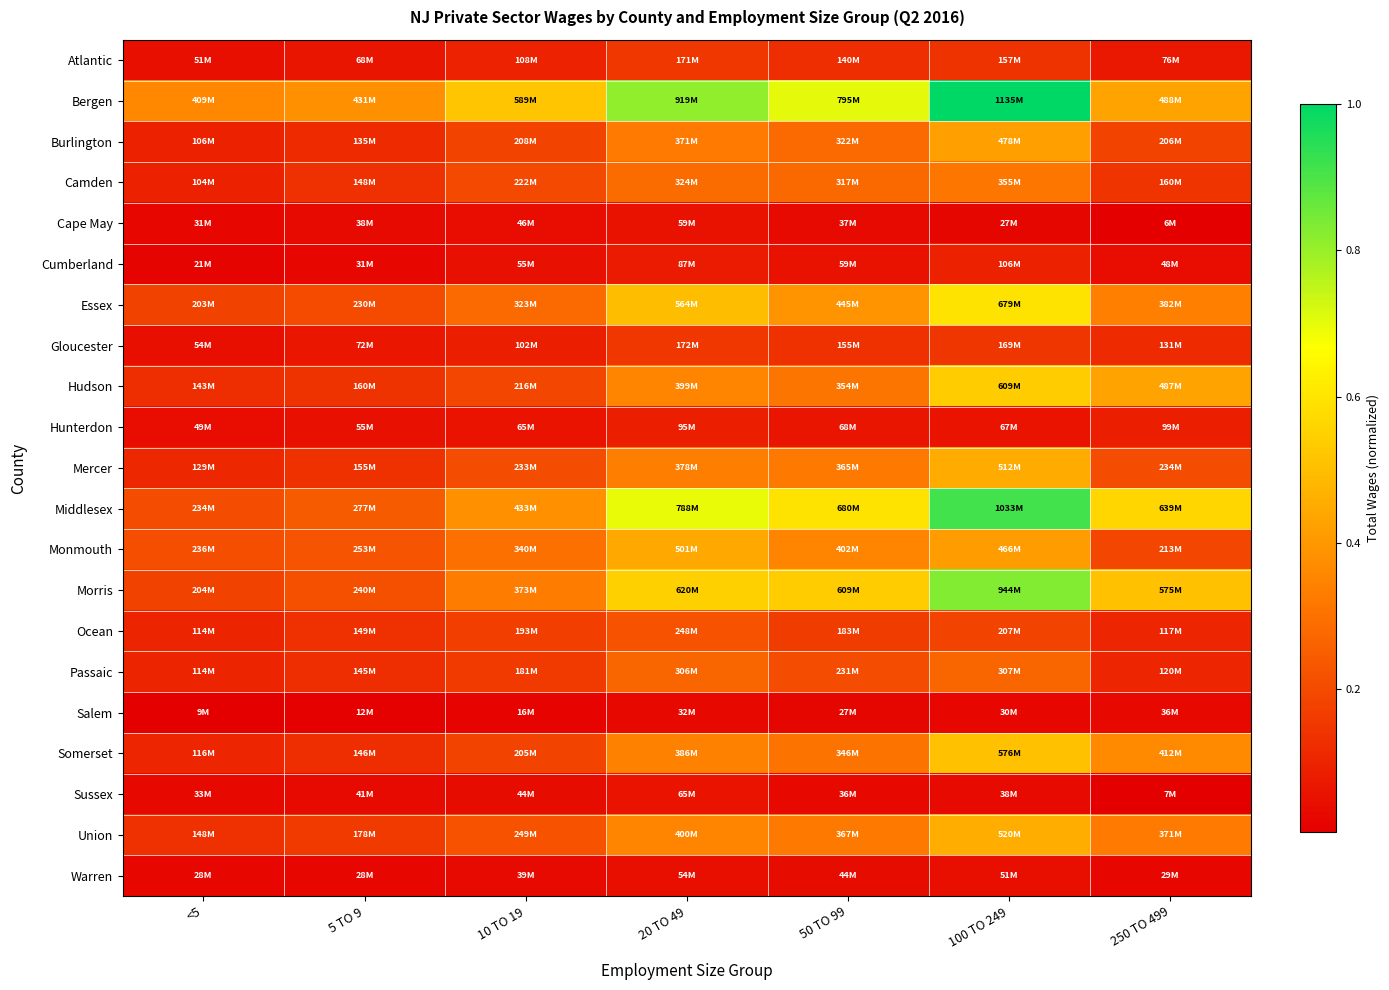

Which series has the largest range (max minus min)?

Middlesex